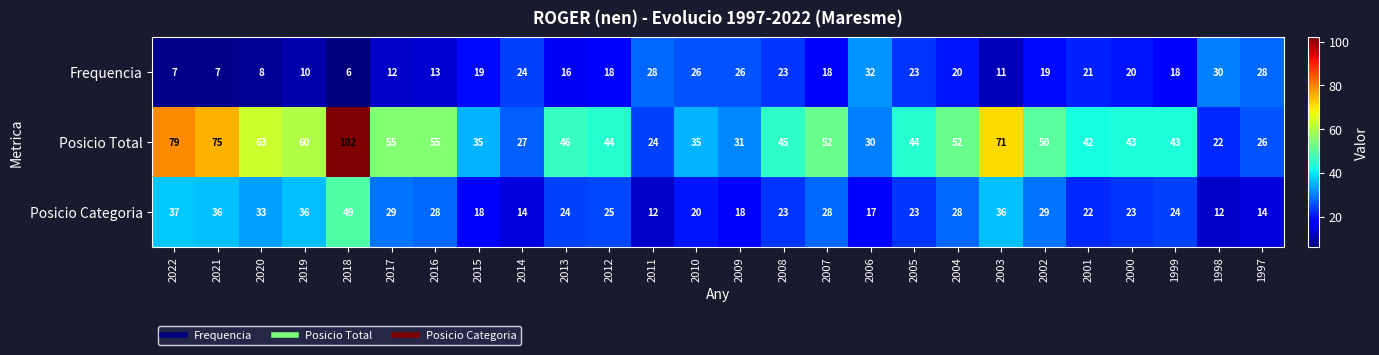

What is the sum of all Posicio Categoria values?

658